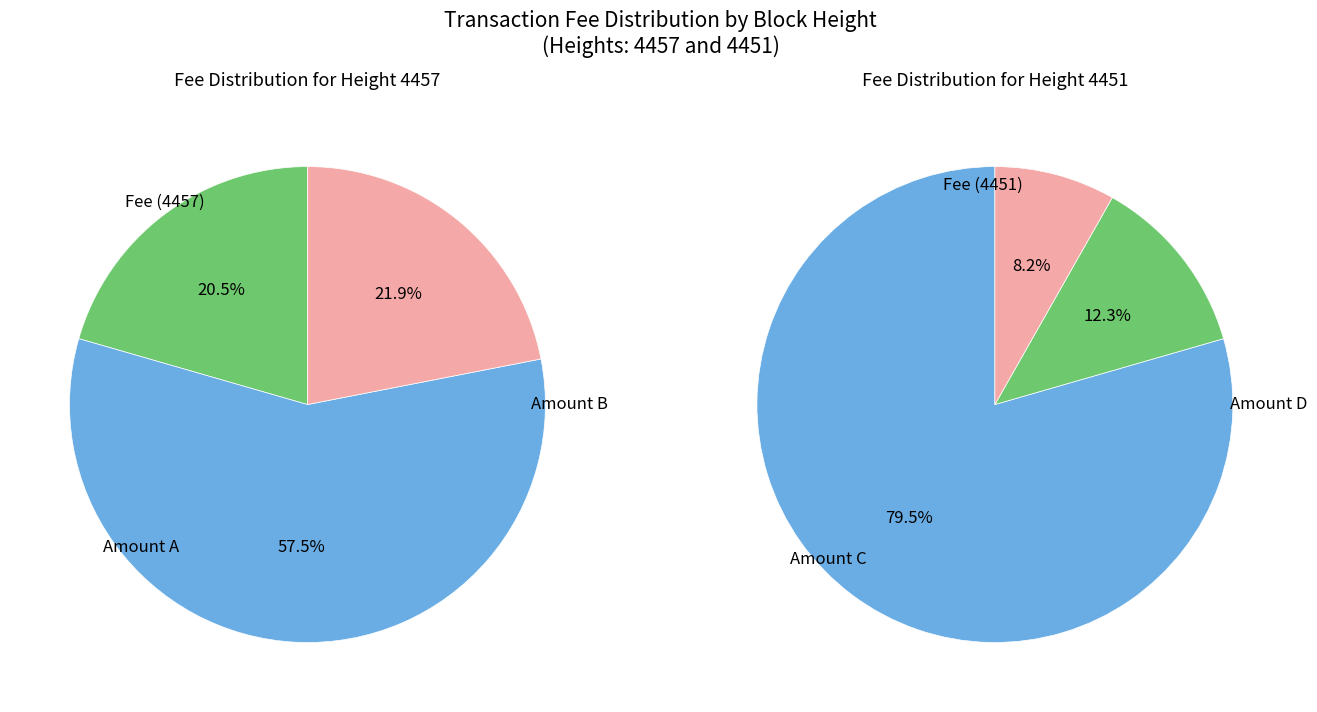

What is the ratio of the value at 4451 to the value at 4457?

3.9